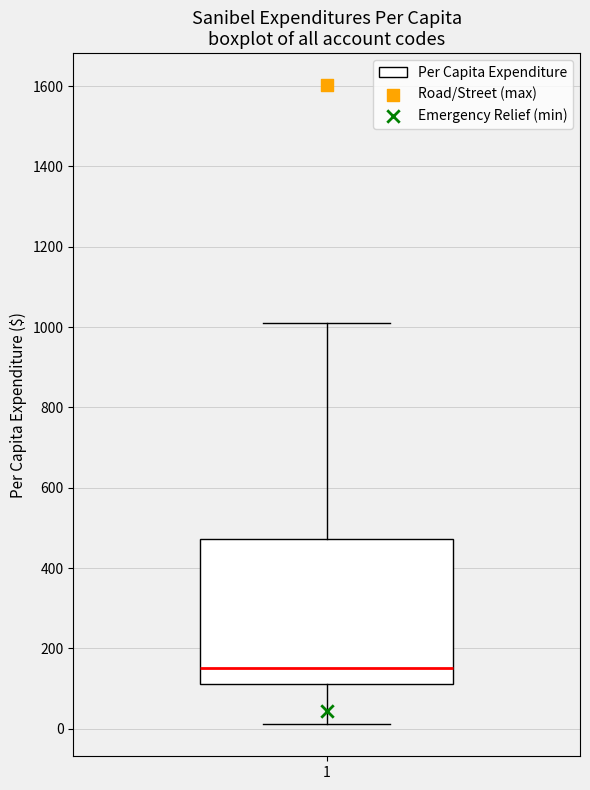

Transcribe this box plot: give where the median line is, the range the box spans, and where the two whiskers end, as read against the y-axis. The values are not printed on the chart, so give them approximately, as read against the axis.

median 140, box 120 to 480, whiskers 20 to 1000